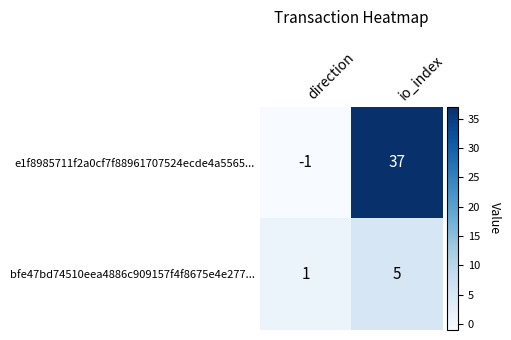

Which category has the highest value across all series?

io_index